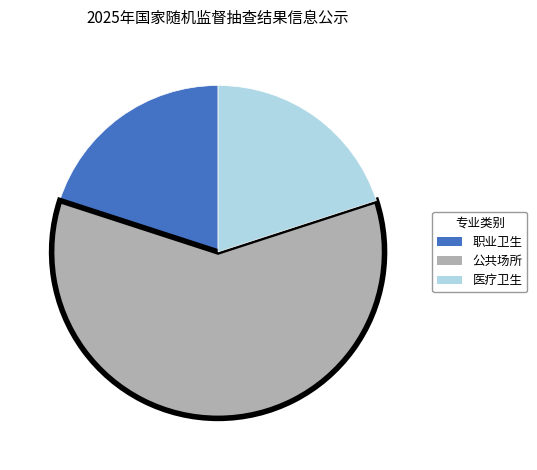

Is there a majority slice in this chart?

Yes